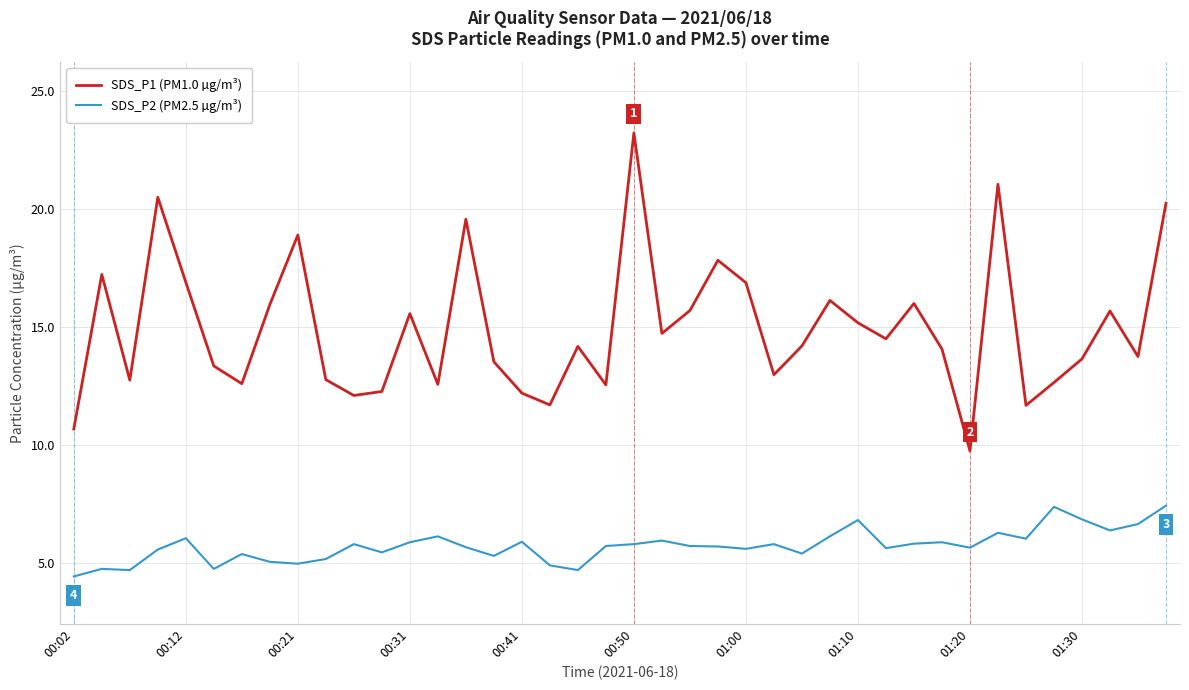

True or false: SDS_P1 (PM1.0 µg/m³) and SDS_P2 (PM2.5 µg/m³) intersect in this chart.

False